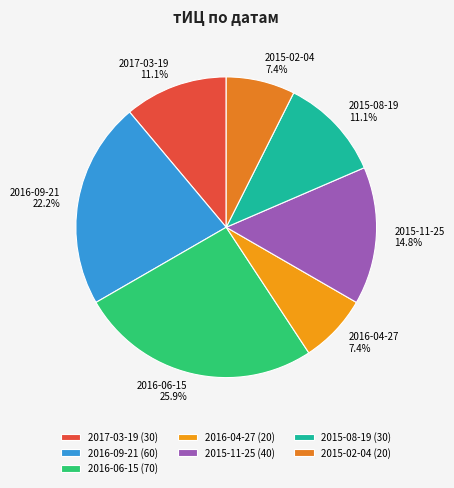

Does 2017-03-19 represent more than half of the total?

No